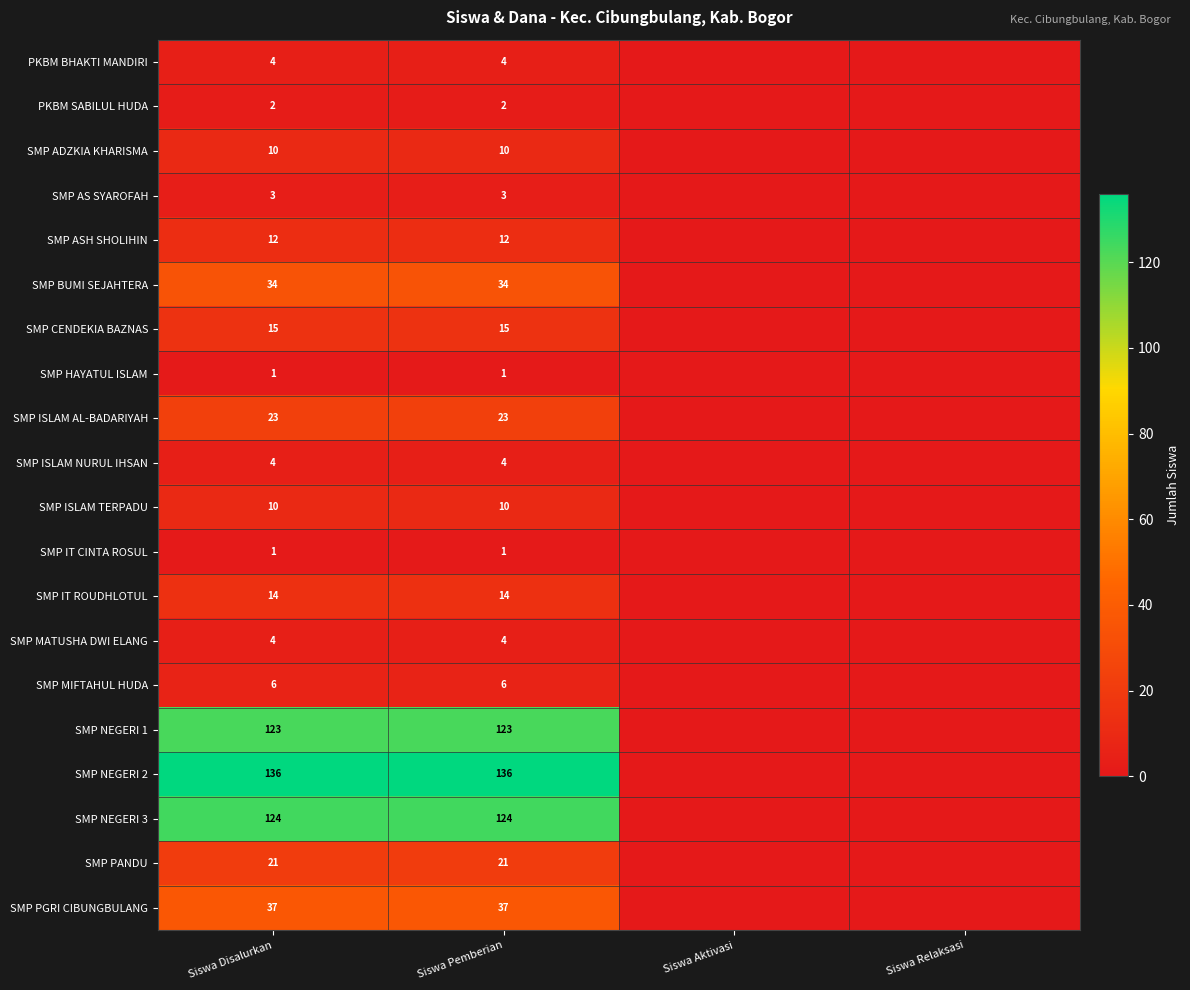

The value of SMP NEGERI 3 at Siswa Pemberian is 199. True or false?

False